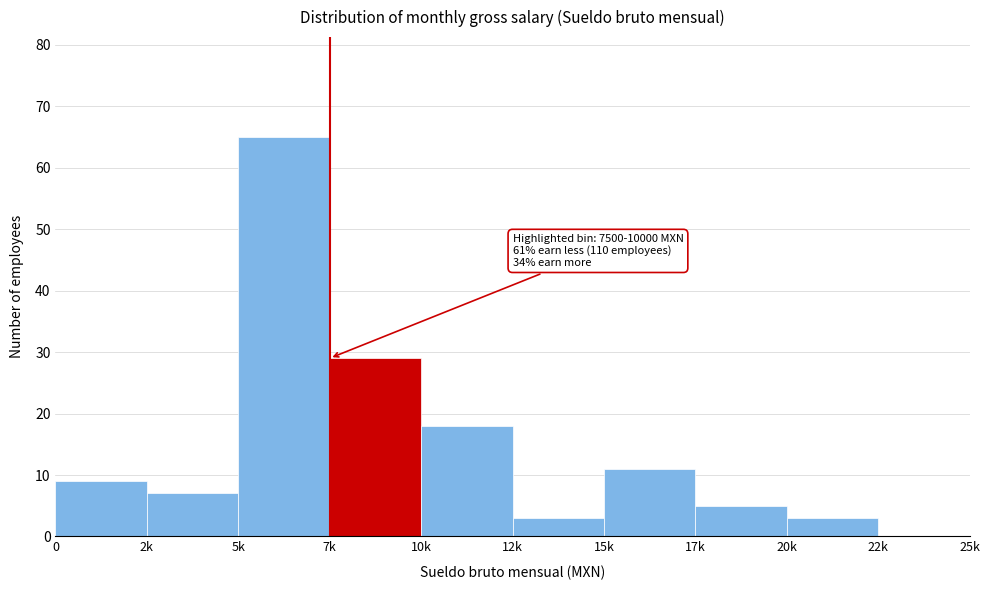

Reading left to right, what are all the values shown in this chart?

0=9	2k=7	5k=65	7k=29	10k=18	12k=3	15k=11	17k=5	20k=3	22k=0